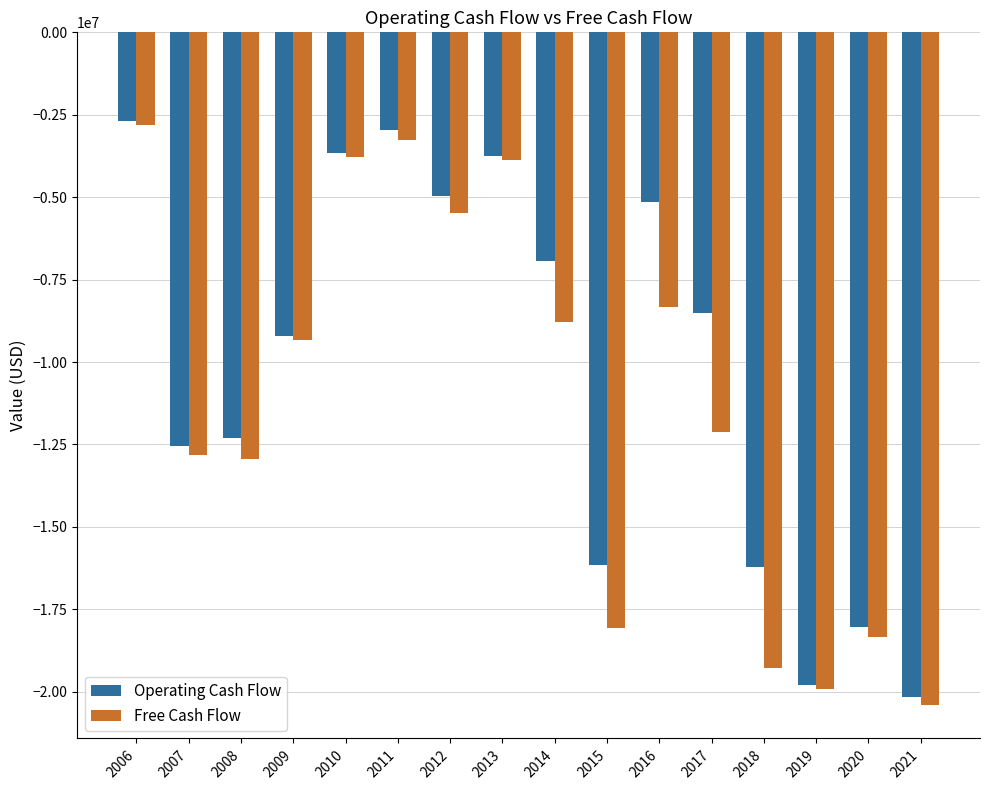

What is the greatest value displayed?

-2691320